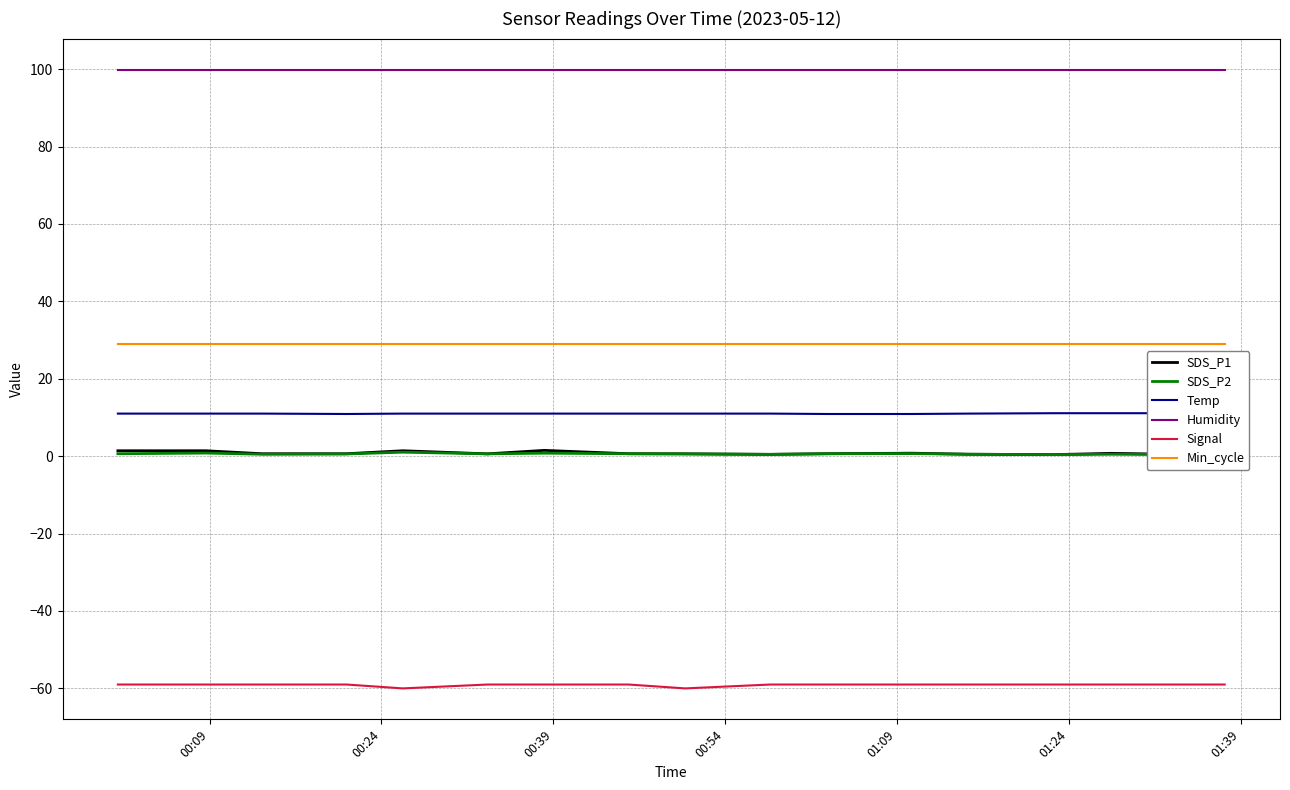

True or false: Signal and Min_cycle intersect in this chart.

False